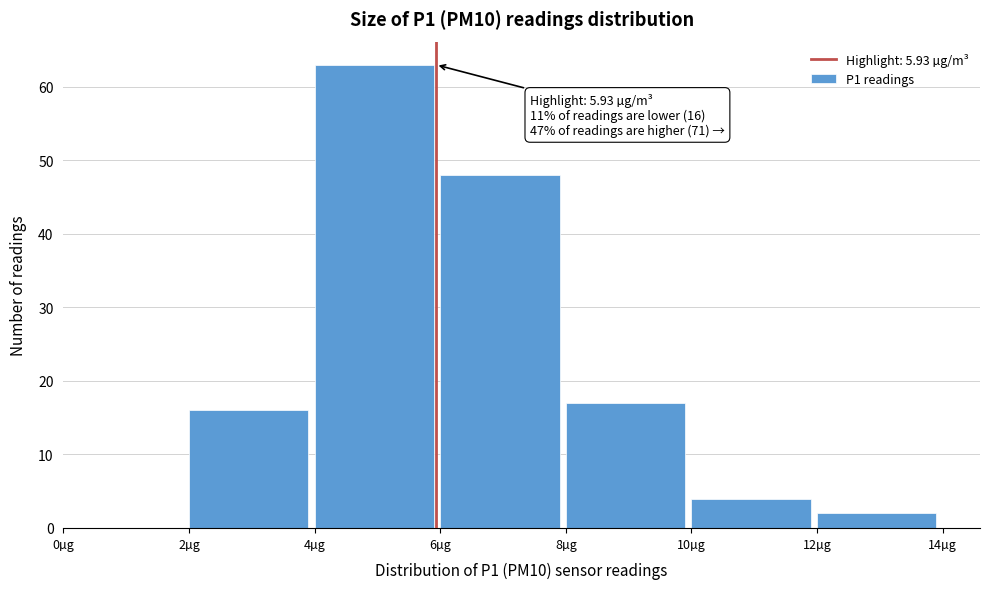

Which range on the x-axis has the tallest bar?

4 to 6